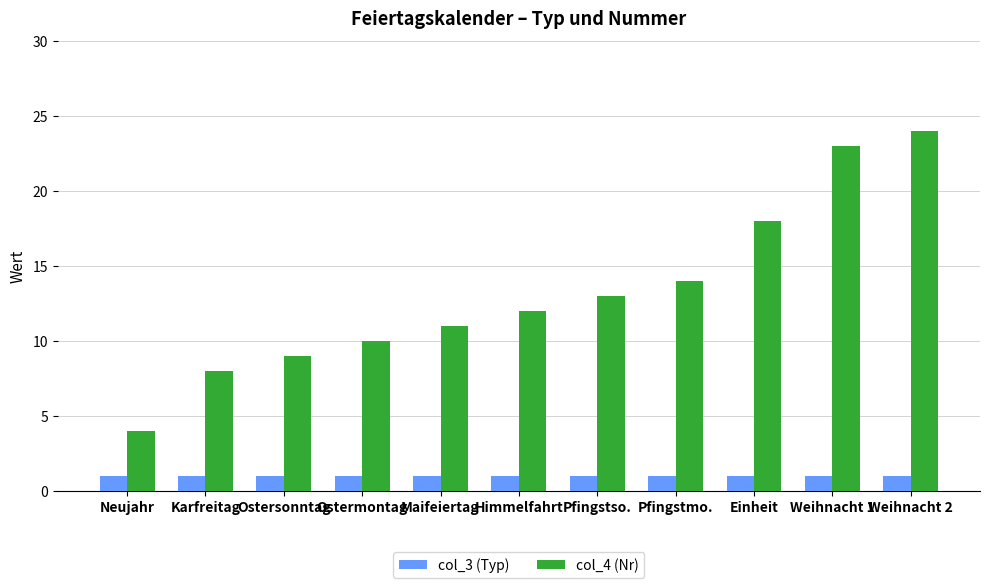

List the series in order of their peak value, highest first.

col_4 (Nr), col_3 (Typ)